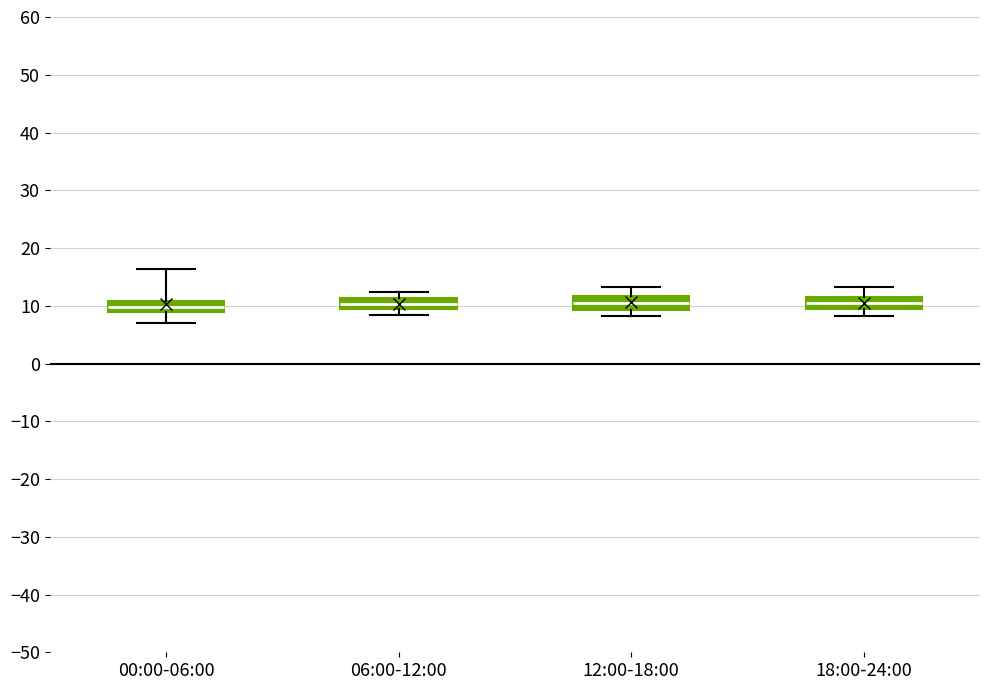

Where does the upper whisker of the box for 12:00-18:00 end on the y-axis? The values are not printed on the chart, so give them approximately, as read against the axis.

13